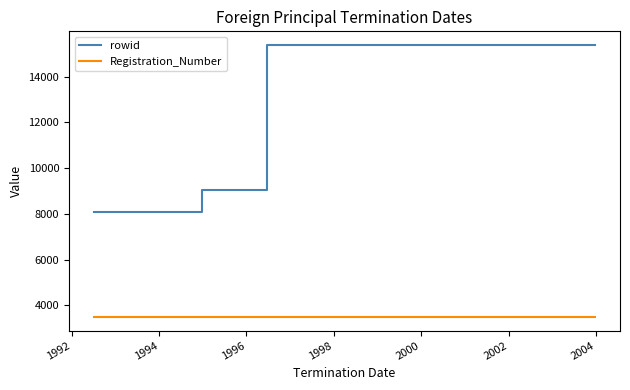

What is the sum of all rowid values?

47871